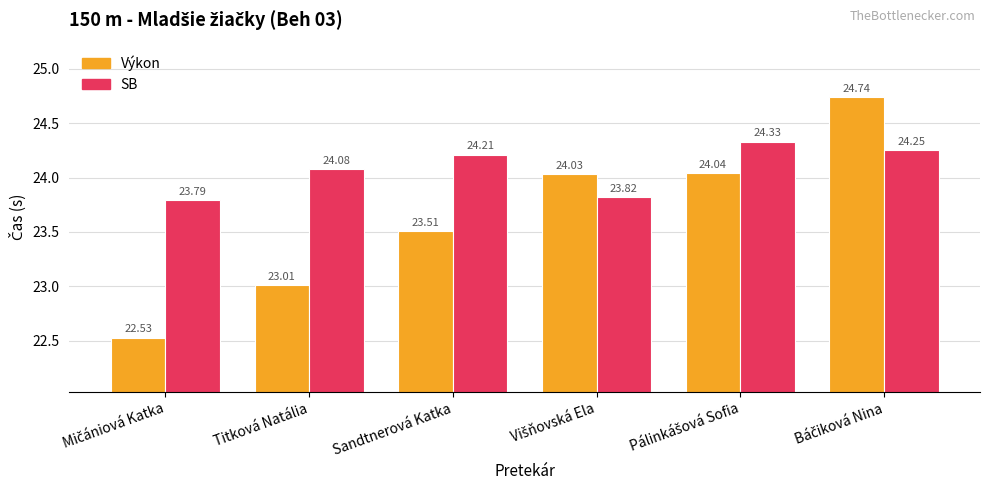

Which series has the largest range (max minus min)?

Výkon